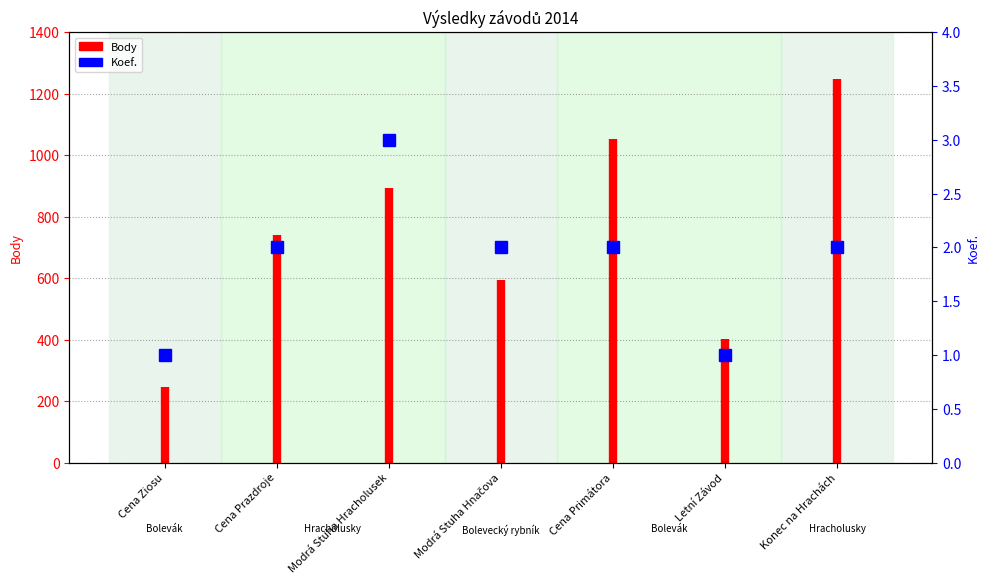

How many lines are shown in the chart?

1